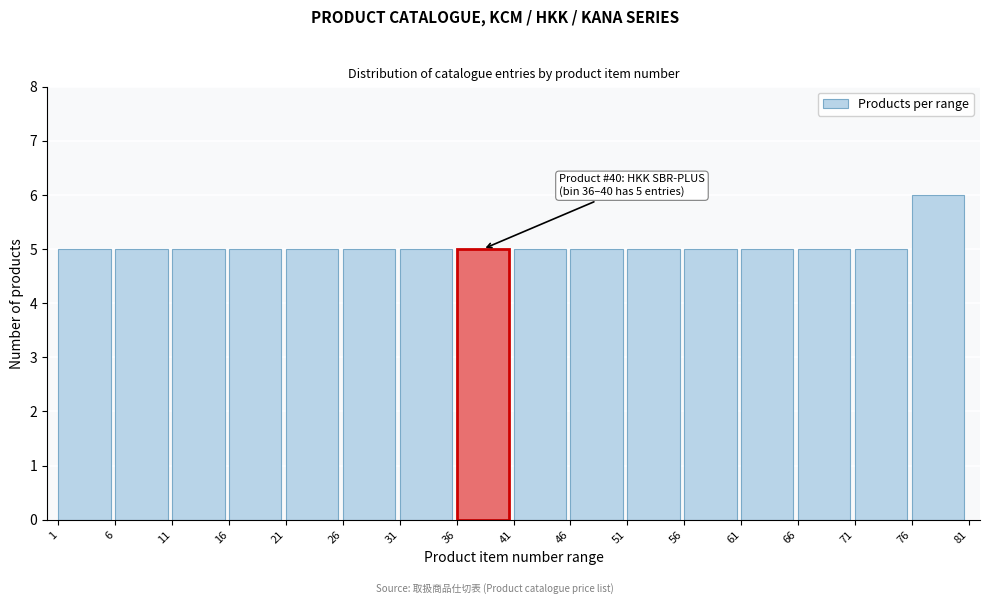

Which range on the x-axis has the tallest bar?

76 to 81